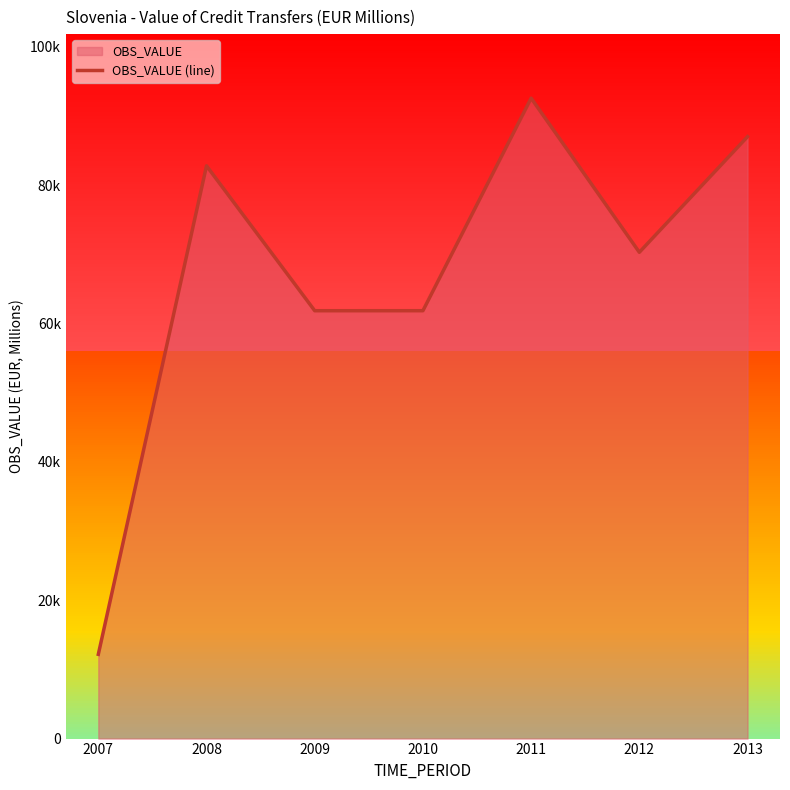

What is the difference between the second highest and second lowest values?

25155.5